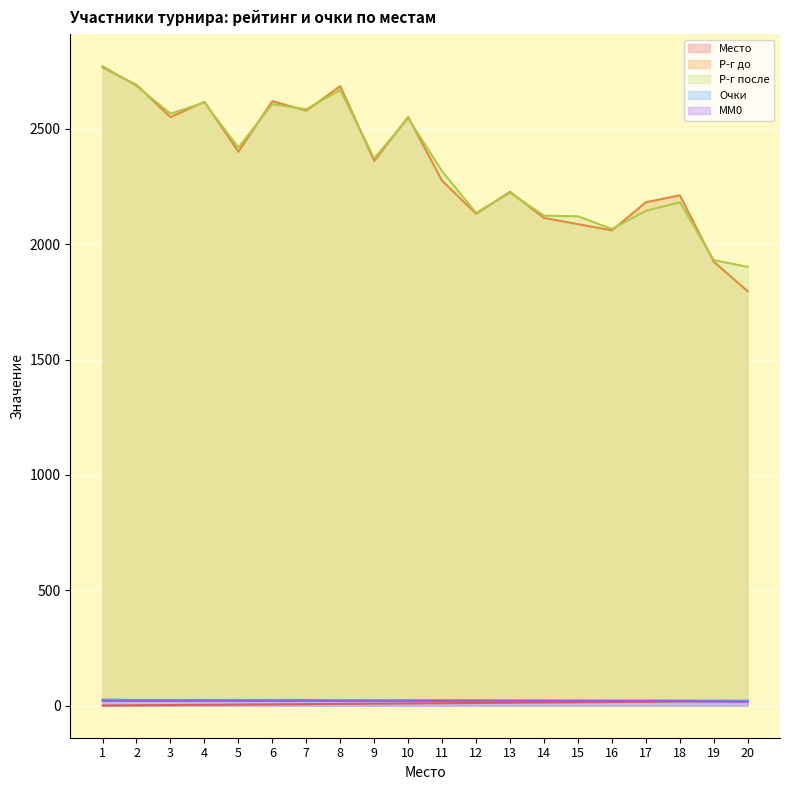

Reading right to left, what are all the values shown in this chart?

Место: 20=20	19=19	18=18	17=17	16=16	15=15	14=14	13=13	12=12	11=11	10=10	9=9	8=8	7=7	6=6	5=5	4=4	3=3	2=2	1=1
Р-г до: 20=1796	19=1924	18=2212	17=2182	16=2060	15=2087	14=2114	13=2227	12=2132	11=2275	10=2551	9=2361	8=2685	7=2579	6=2620	5=2401	4=2617	3=2551	2=2690	1=2767
Р-г после: 20=1902	19=1931	18=2182	17=2145	16=2066	15=2121	14=2124	13=2223	12=2136	11=2316	10=2546	9=2372	8=2669	7=2585	6=2607	5=2419	4=2614	3=2566	2=2686	1=2772
Очки: 20=22	19=22	18=22	17=22	16=23	15=23	14=23	13=23	12=24	11=24	10=24	9=24	8=24	7=25	6=25	5=25	4=25	3=25	2=25	1=27
MM0: 20=17	19=19	18=21	17=21	16=20	15=20	14=21	13=21	12=21	11=21	10=21	9=21	8=21	7=21	6=21	5=21	4=21	3=21	2=21	1=21